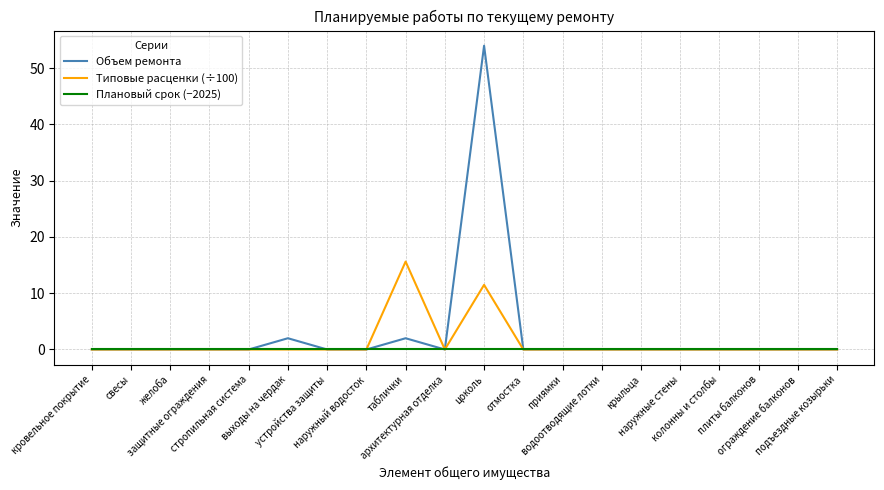

Rank the series by their maximum value, from lowest to highest.

Плановый срок (−2025), Типовые расценки (÷100), Объем ремонта